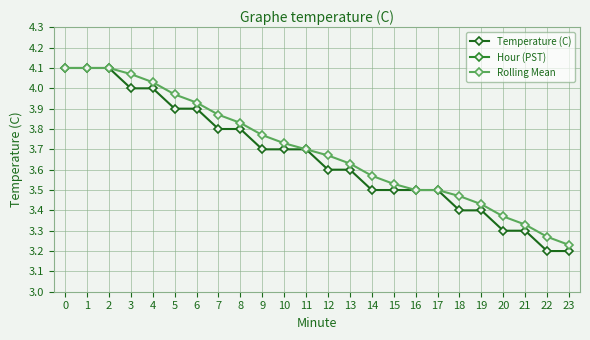

What are all the series names shown in the legend?

Temperature (C), Hour (PST), Rolling Mean